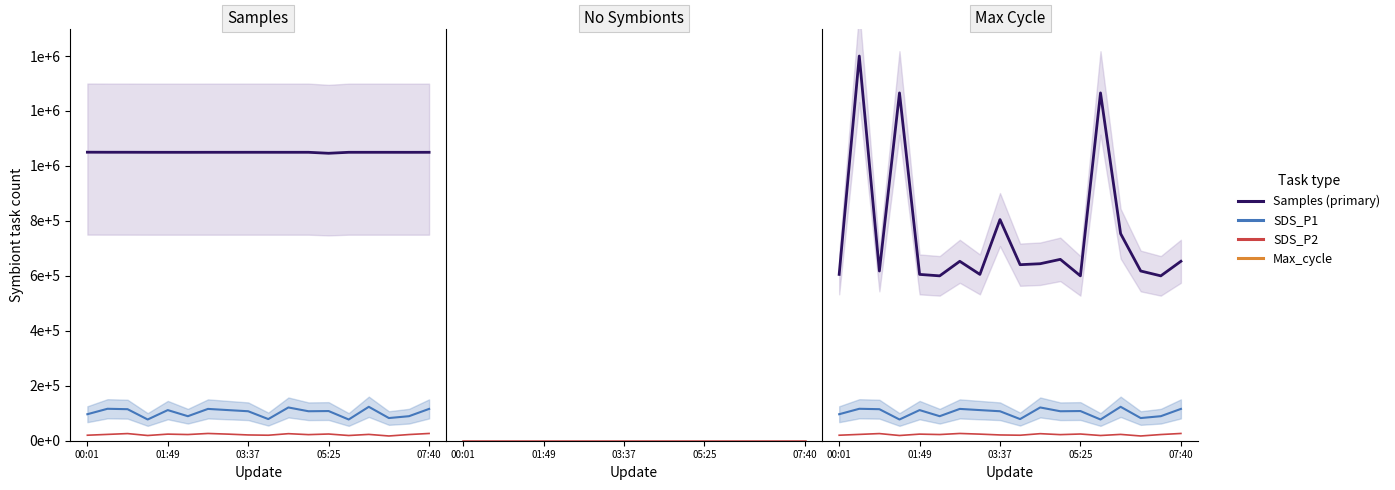

Does the chart have visible grid lines?

No